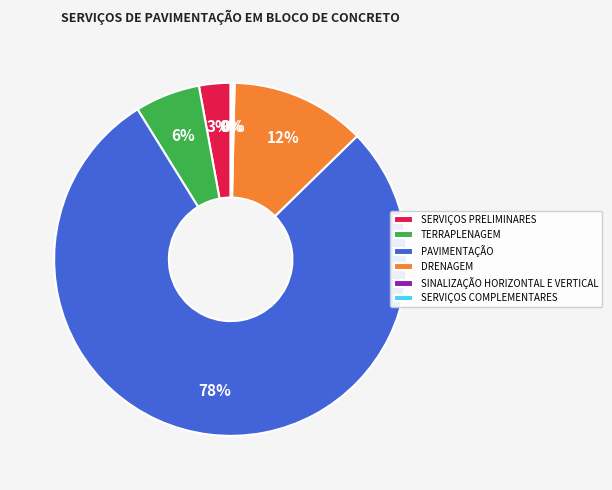

What is the largest slice in the pie chart?

PAVIMENTAÇÃO